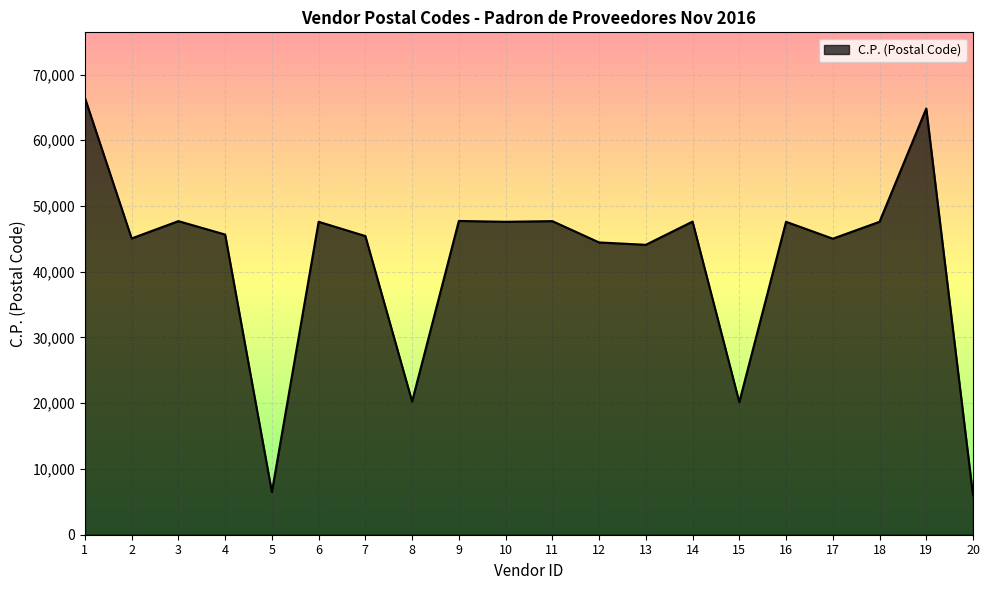

Between 14 and 2, which is larger?

14